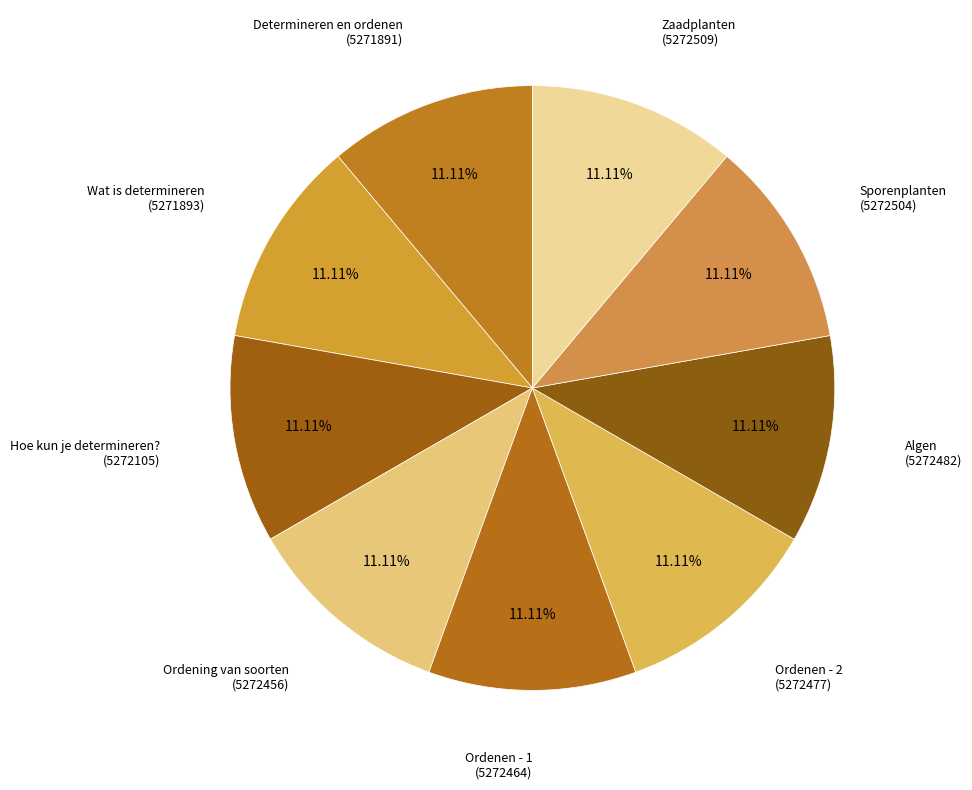

How many segments does this pie chart have?

9